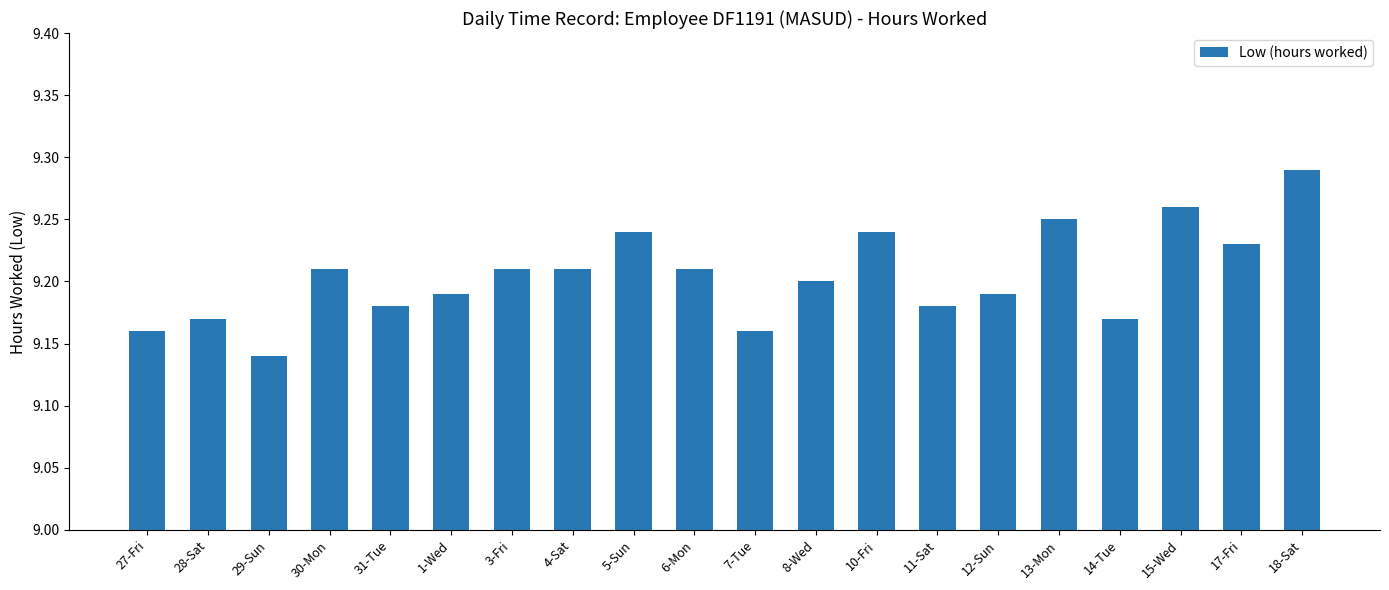

At which category does the chart reach its minimum across all series?

29-Sun